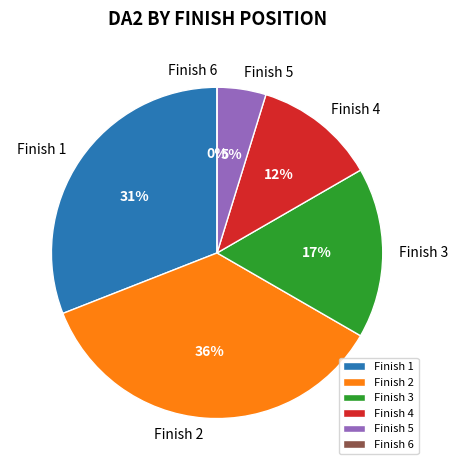

To the nearest percent, what is the difference between the largest and smallest slice percentages?

36%